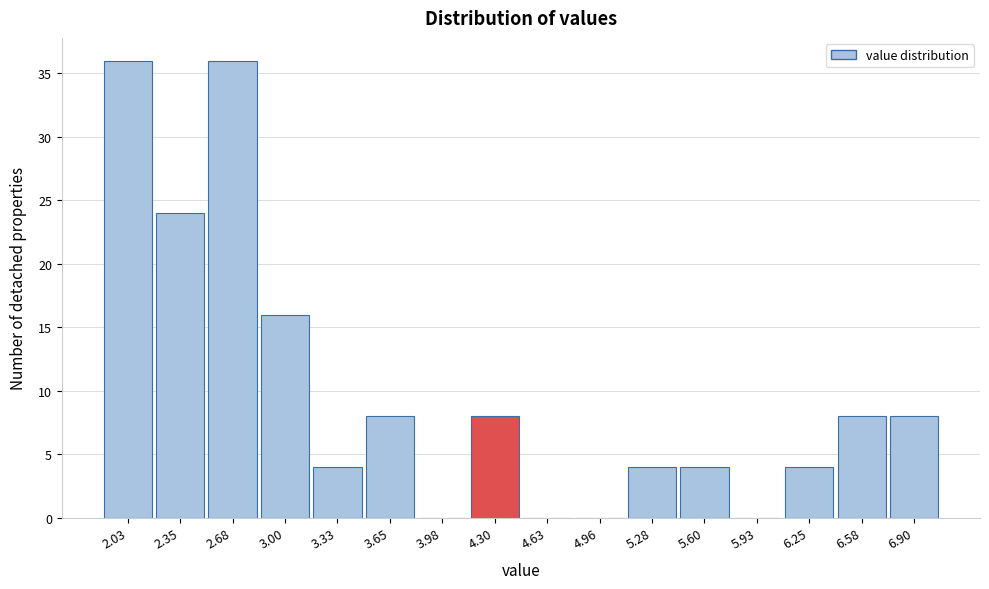

Reading left to right, what are all the values shown in this chart?

2.03=36	2.35=24	2.68=36	3.00=16	3.33=4	3.65=8	3.98=0	4.30=8	4.63=0	4.96=0	5.28=4	5.60=4	5.93=0	6.25=4	6.58=8	6.90=8